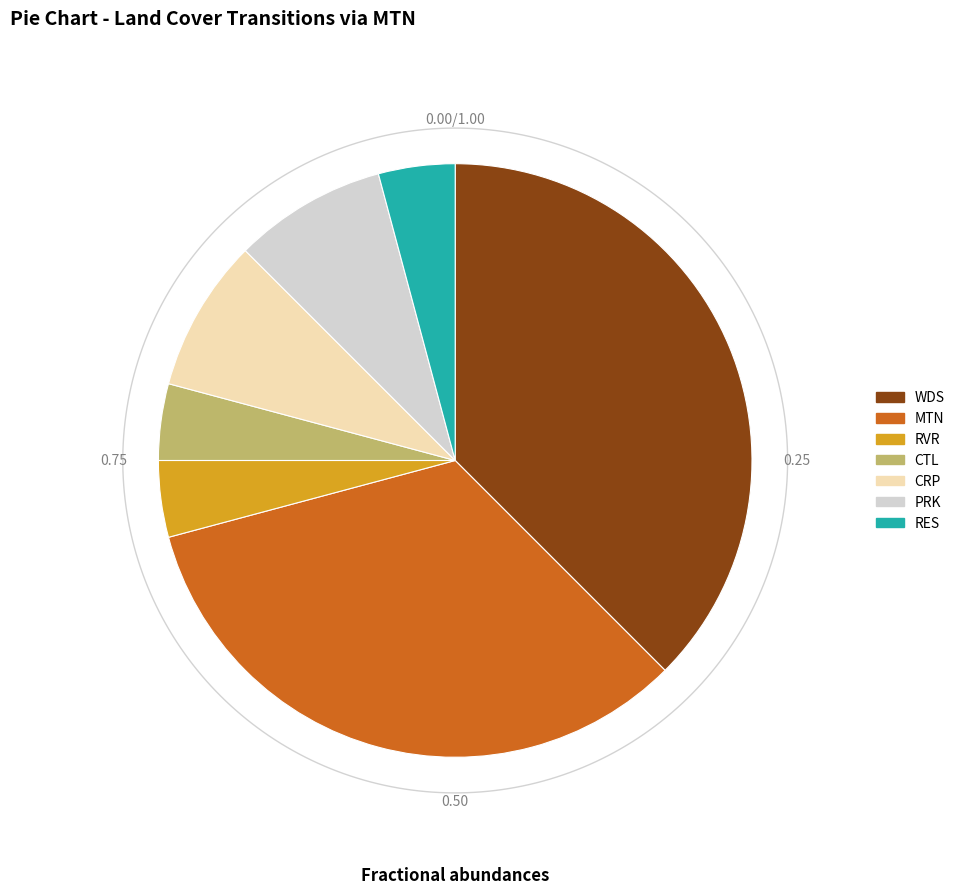

Does any single category account for the majority?

No